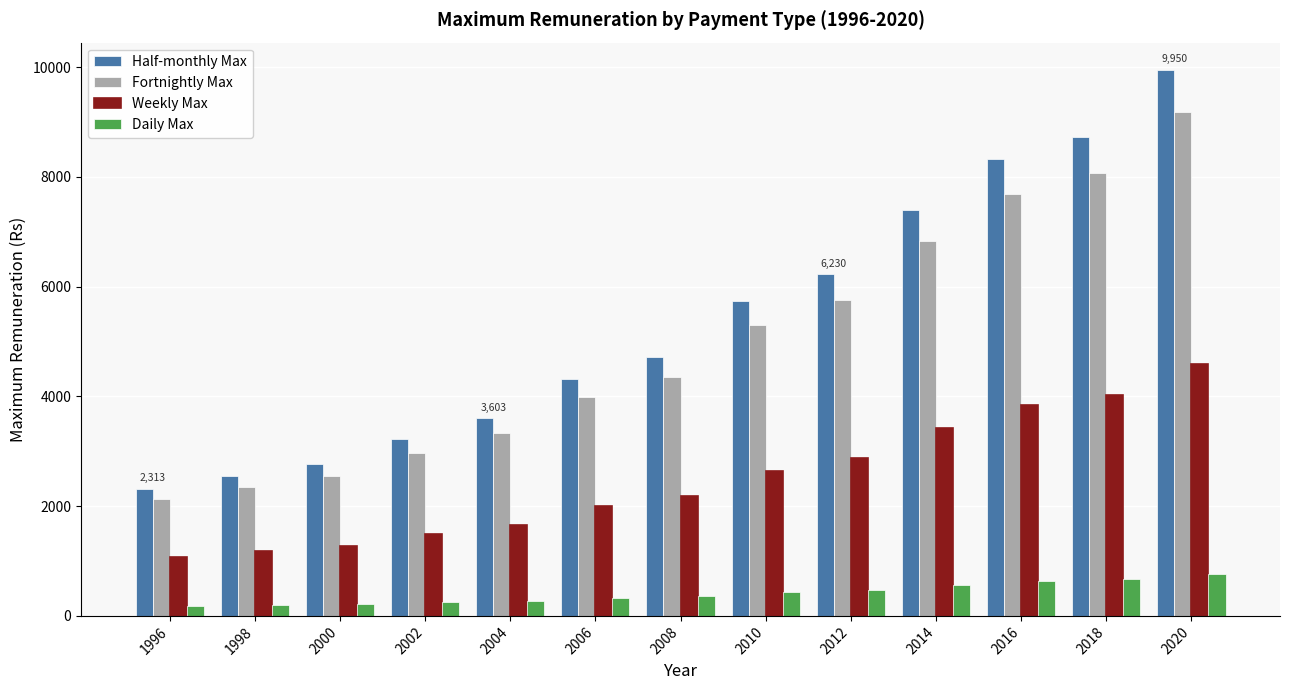

At how many categories does at least one series exceed 6976?

4